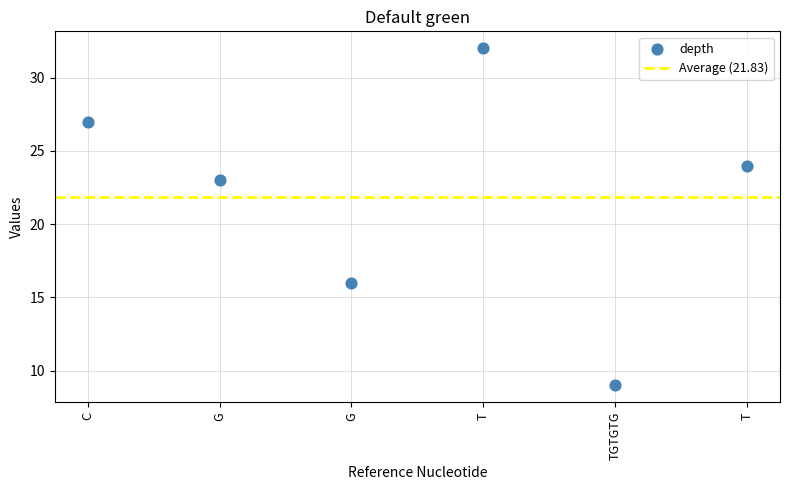

What Y value in the scatter plot is closest to 20?

23